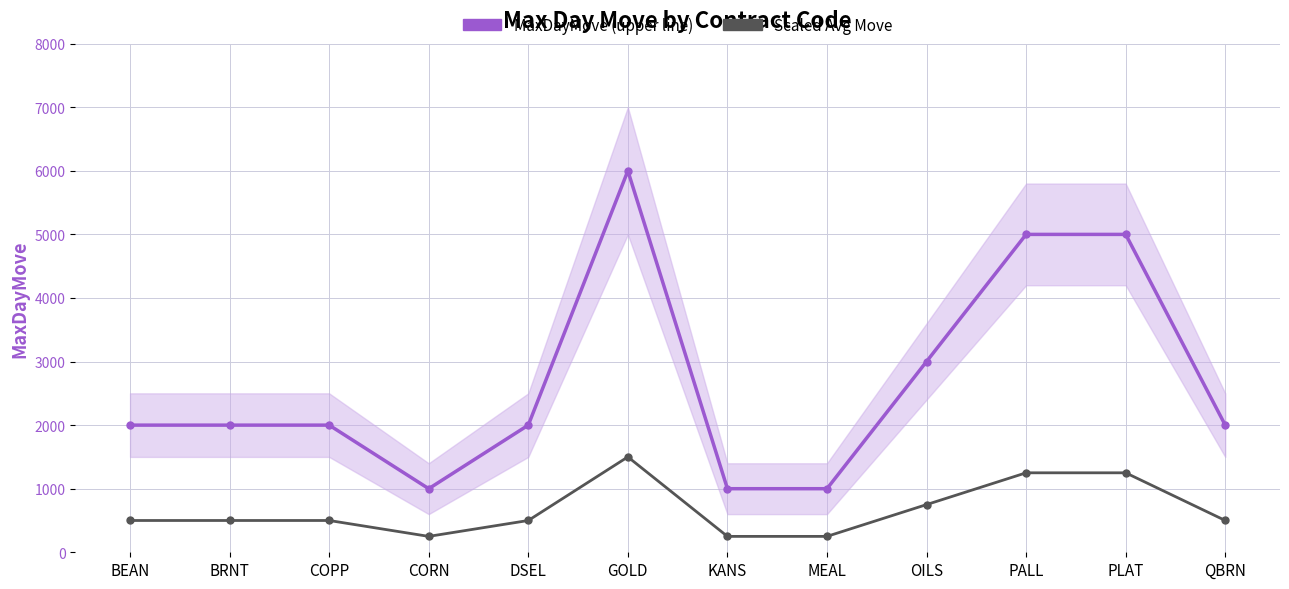

Does the chart display data point markers on the line(s)?

Yes